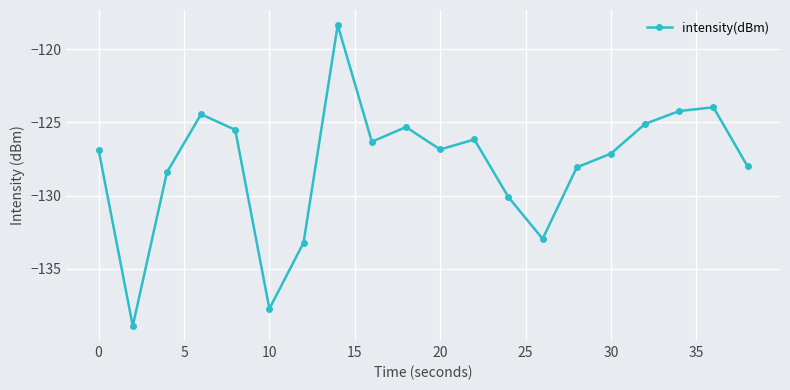

What is the minimum value shown in the chart?

-138.9